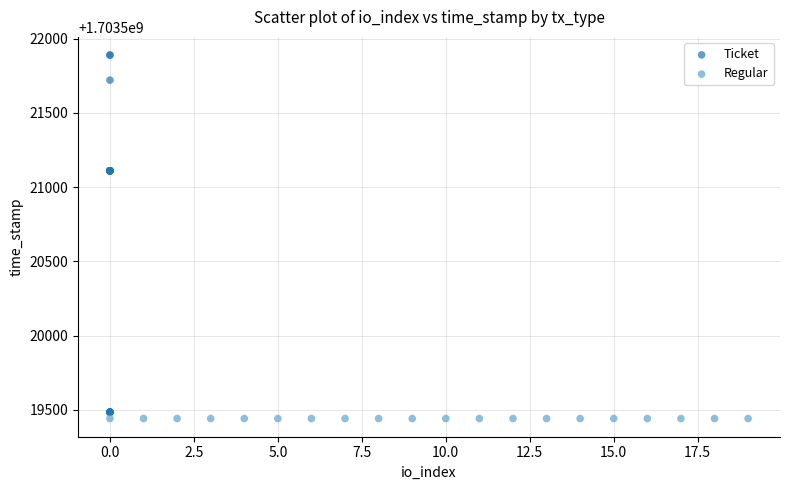

Which series reaches the maximum Y coordinate?

Ticket